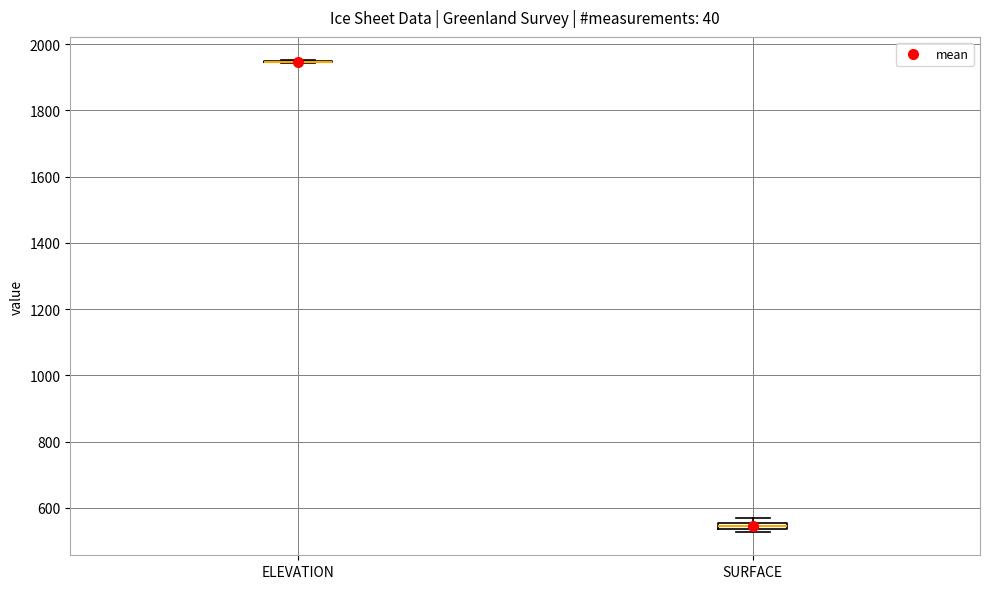

Where is the lower edge of the box for SURFACE on the y-axis? The values are not printed on the chart, so give them approximately, as read against the axis.

540